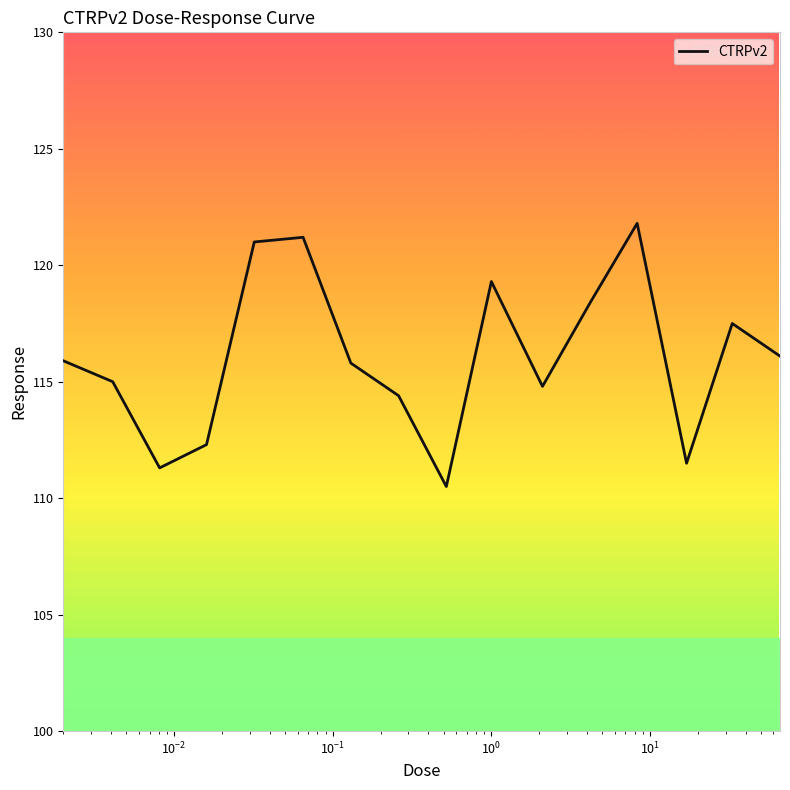

What is the difference between the maximum and minimum values?

11.3